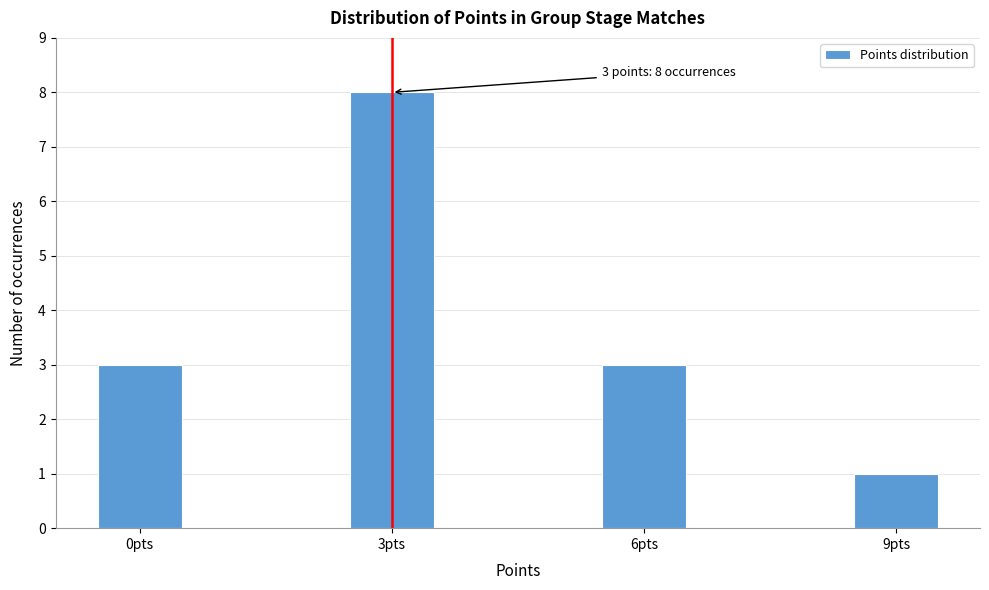

Read against the x-axis, roughly where is the centre of the tallest bar?

3.0